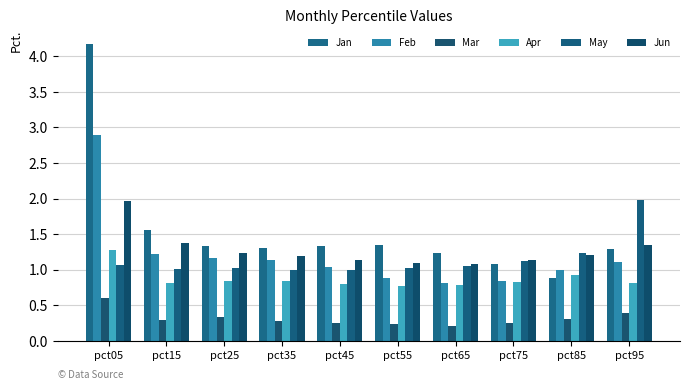

Does the chart contain any negative values?

No